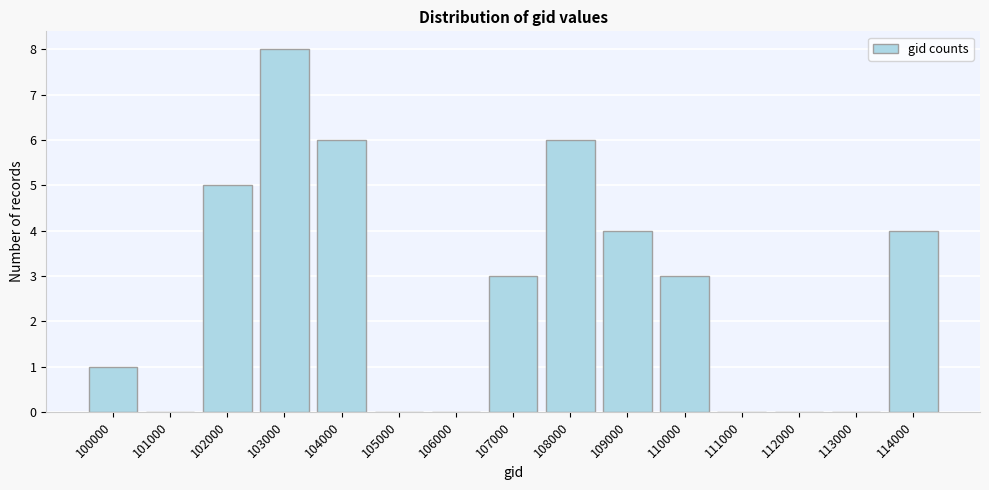

Reading right to left, transcribe all the data shown in this chart.

114000=4	113000=0	112000=0	111000=0	110000=3	109000=4	108000=6	107000=3	106000=0	105000=0	104000=6	103000=8	102000=5	101000=0	100000=1